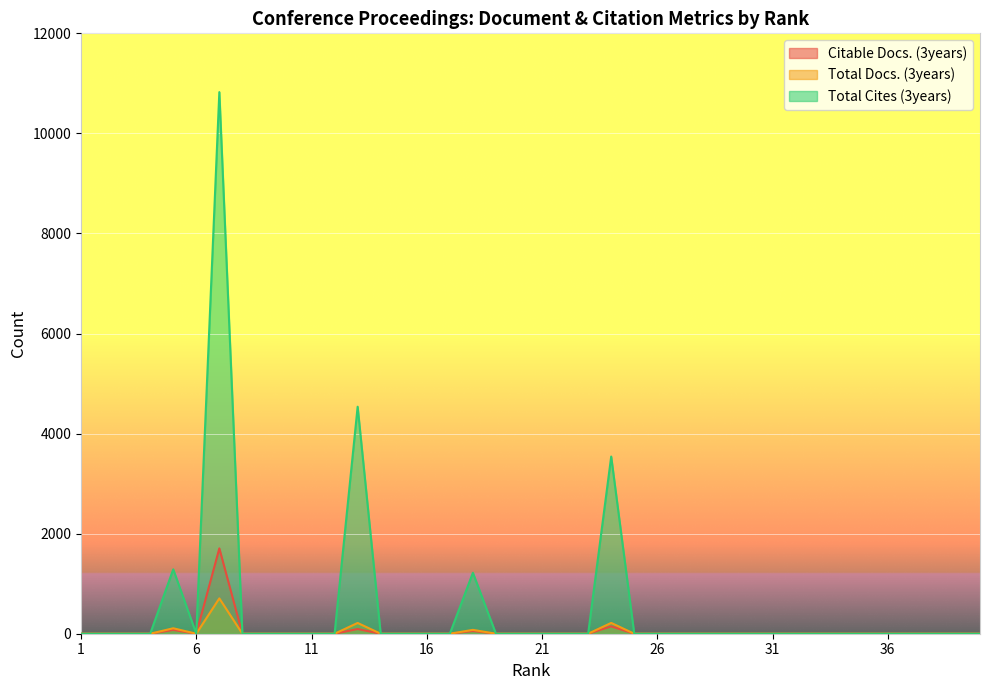

How many data points in Total Cites (3years) are above 0?

5